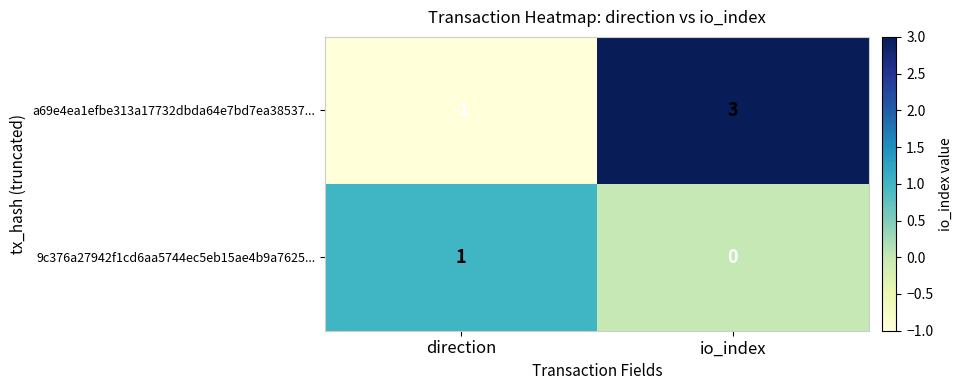

What is the spread (max minus min) of values at io_index?

3